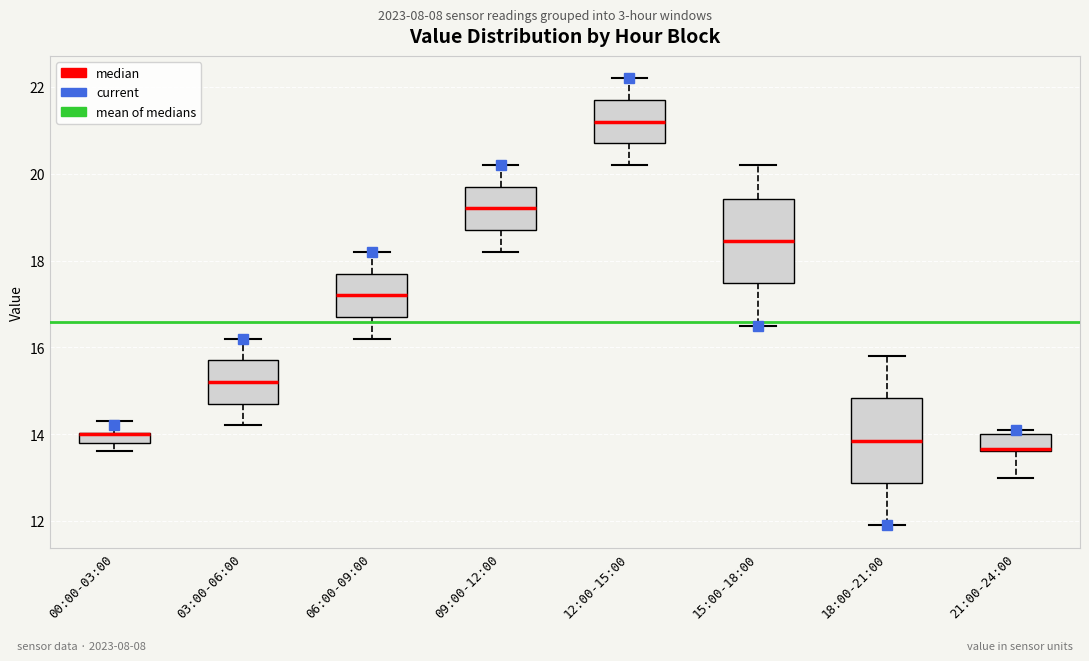

Where does the lower whisker of the box for 21:00-24:00 end on the y-axis? The values are not printed on the chart, so give them approximately, as read against the axis.

13.0